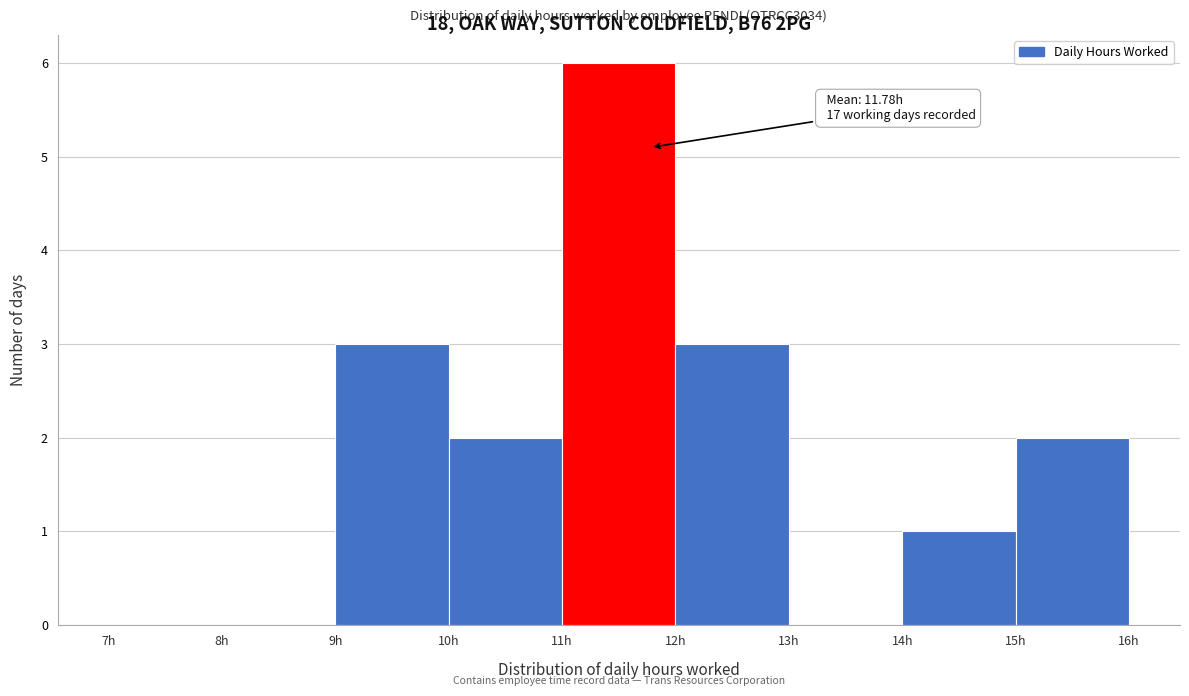

Which range on the x-axis has the tallest bar?

11 to 12